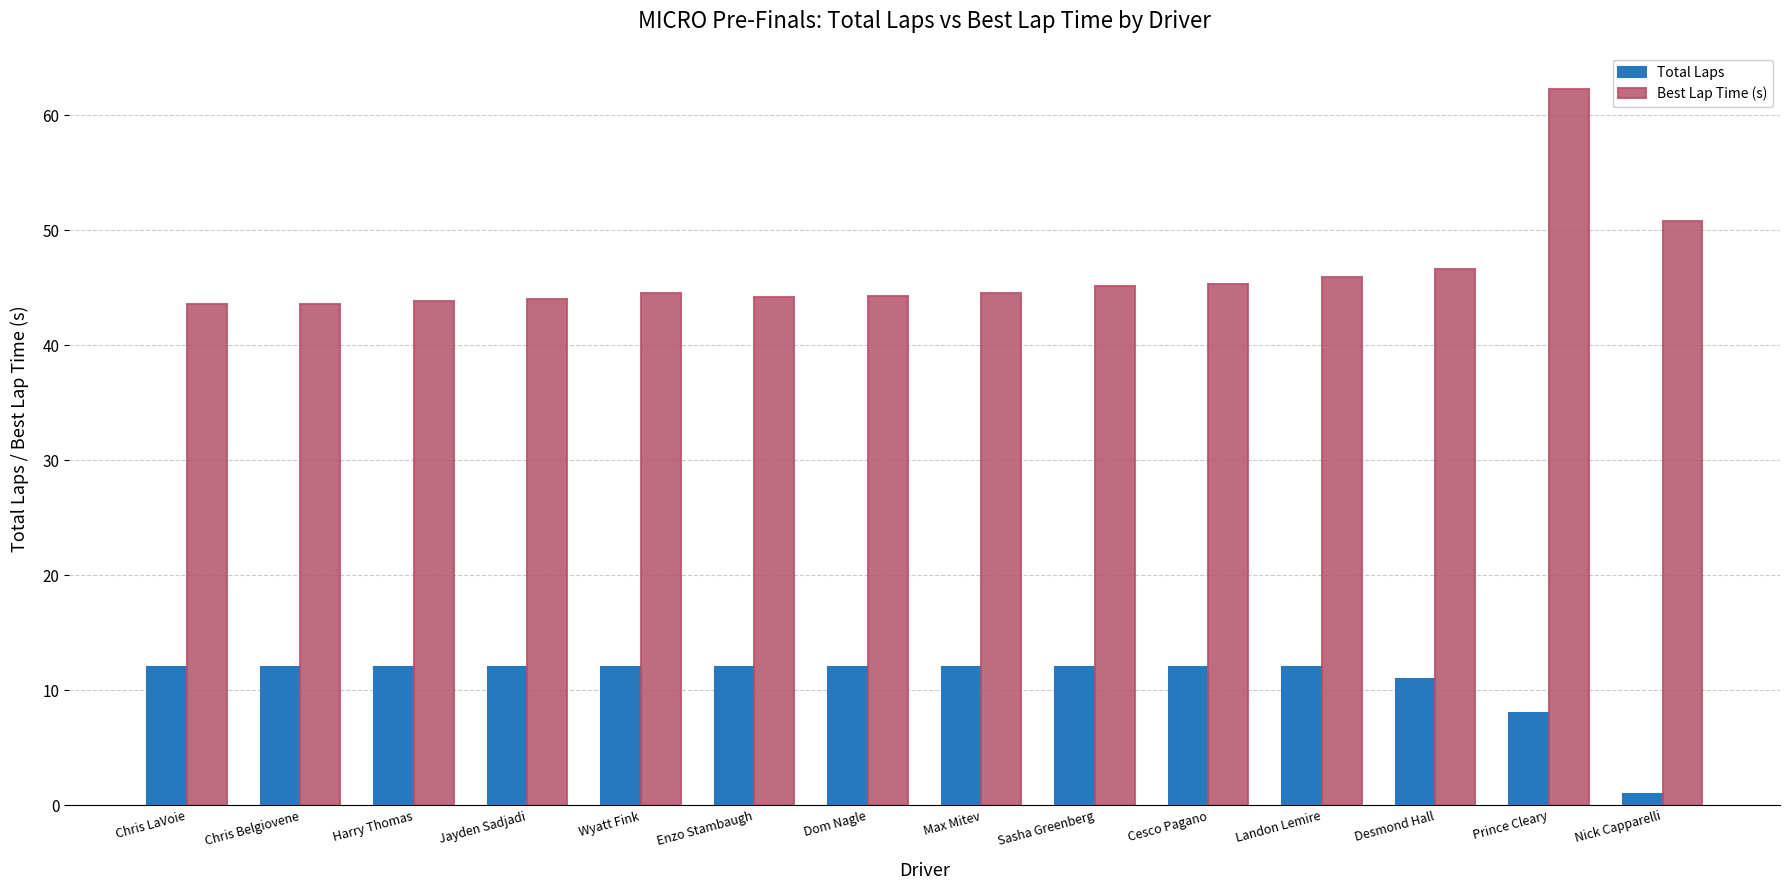

Rank the series by their maximum value, from lowest to highest.

Total Laps, Best Lap Time (s)